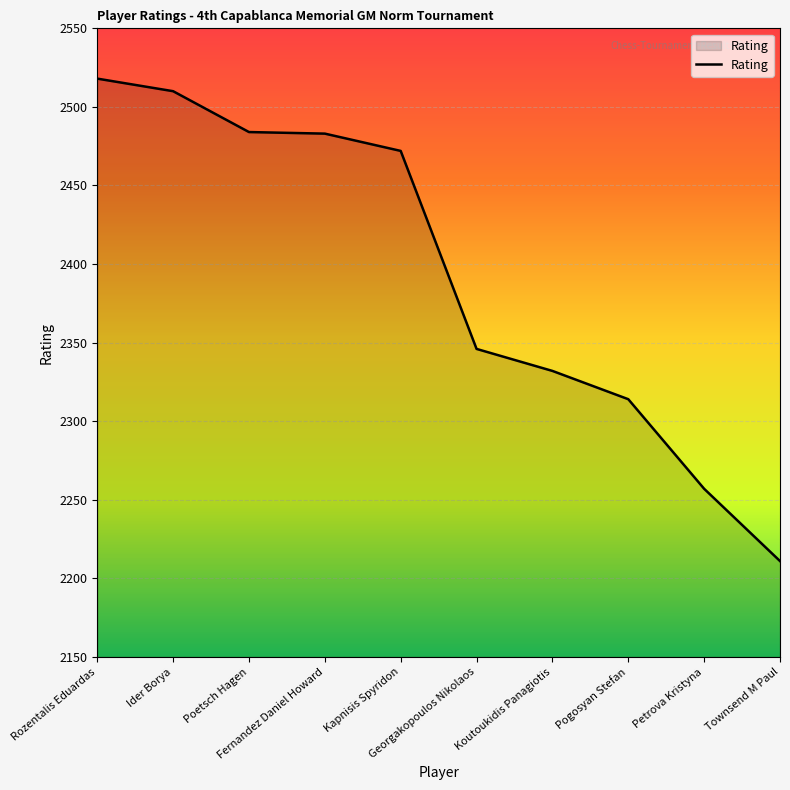

At which label is the value closest to 2364?

Georgakopoulos Nikolaos